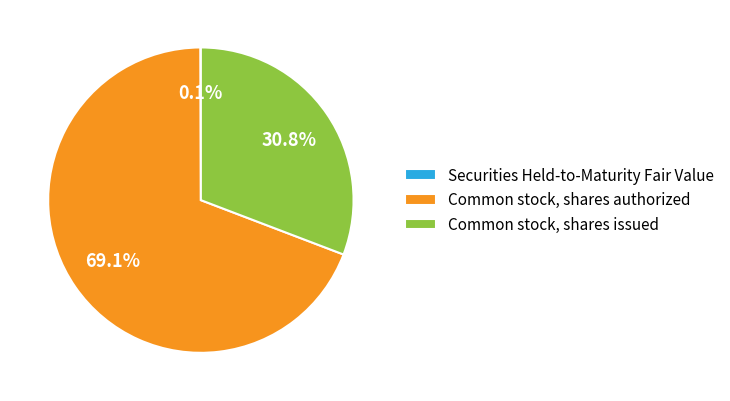

What percentage do Common stock, shares issued and Common stock, shares authorized together represent?

99.9%